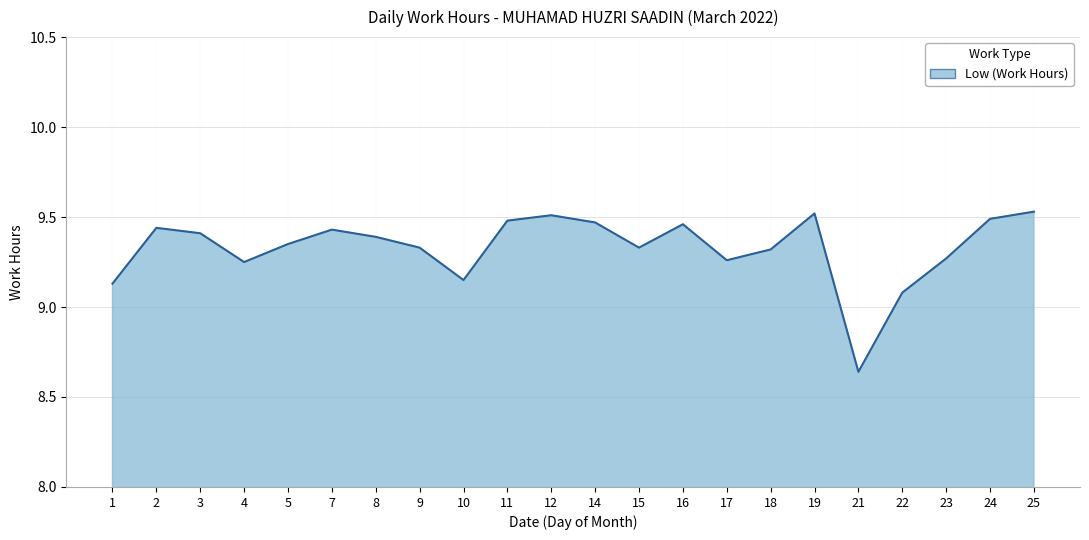

What is the ratio of the value at 4 to the value at 23?

1.0